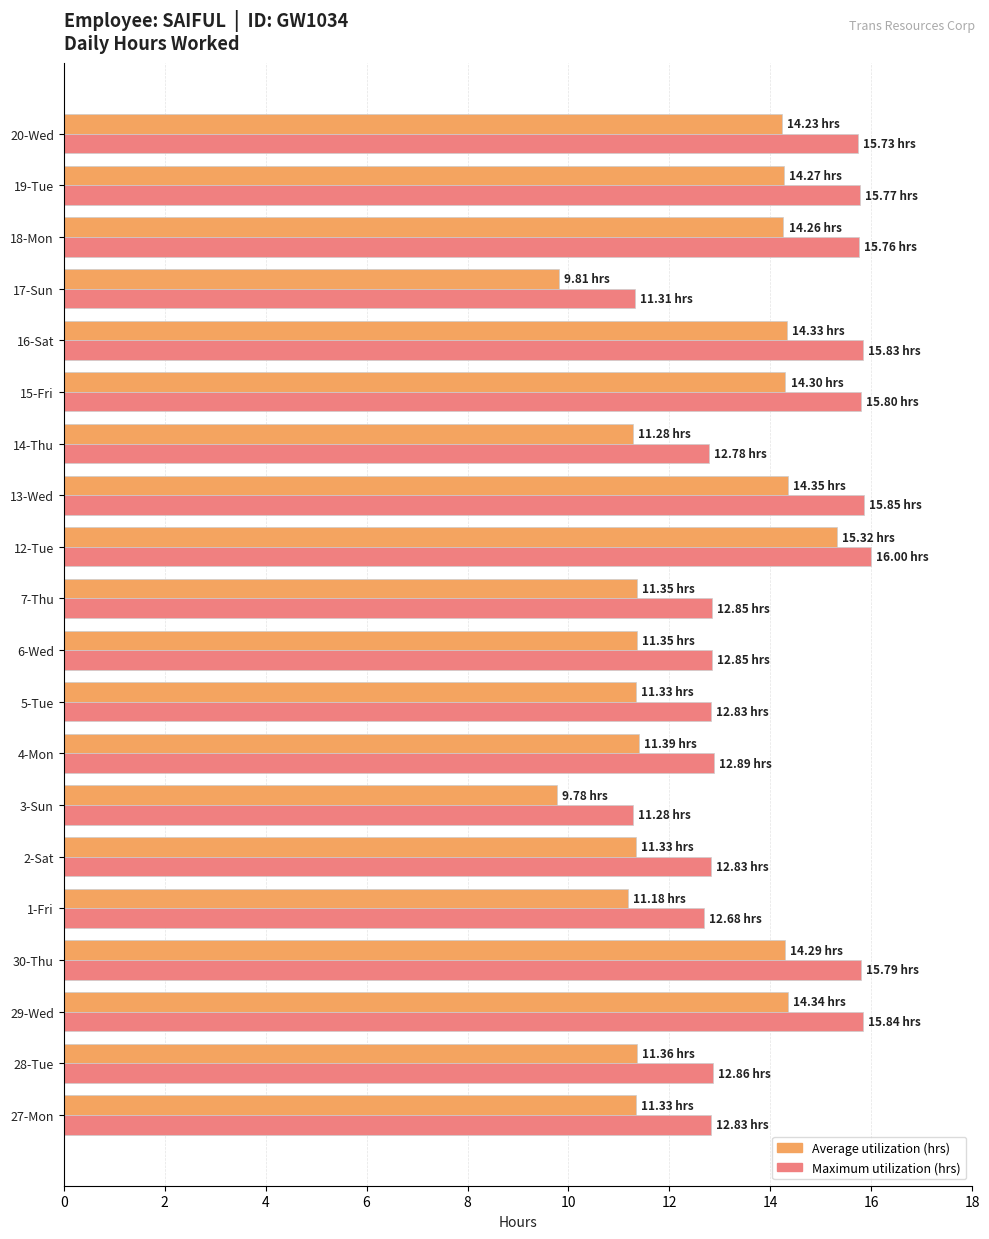

What is the total value across all series at 28-Tue?

24.2